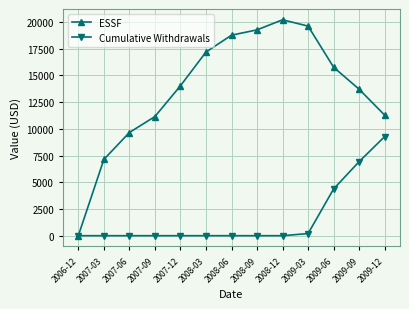

Reading left to right, transcribe all the data shown in this chart.

ESSF: 0.0	7137.3	9657.5	11153.0	14032.6	17192.0	18770.4	19268.3	20210.7	19618.2	15767.4	13709.1	11284.8
Cumulative Withdrawals: 0.0	0.0	0.0	0.0	0.0	0.0	0.0	0.0	0.0	200.0	4376.7	6936.7	9277.7